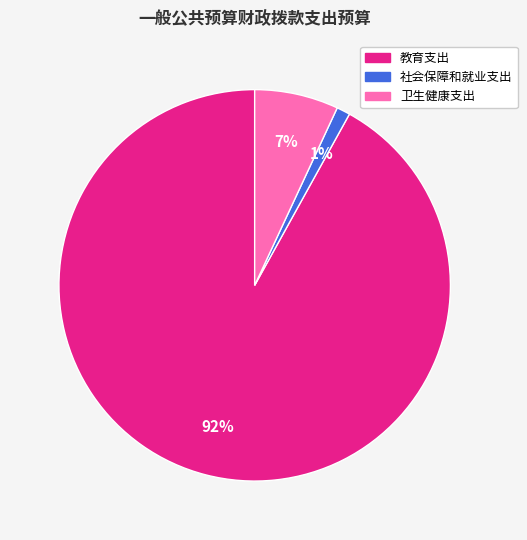

To the nearest percent, what is the average slice percentage?

33%